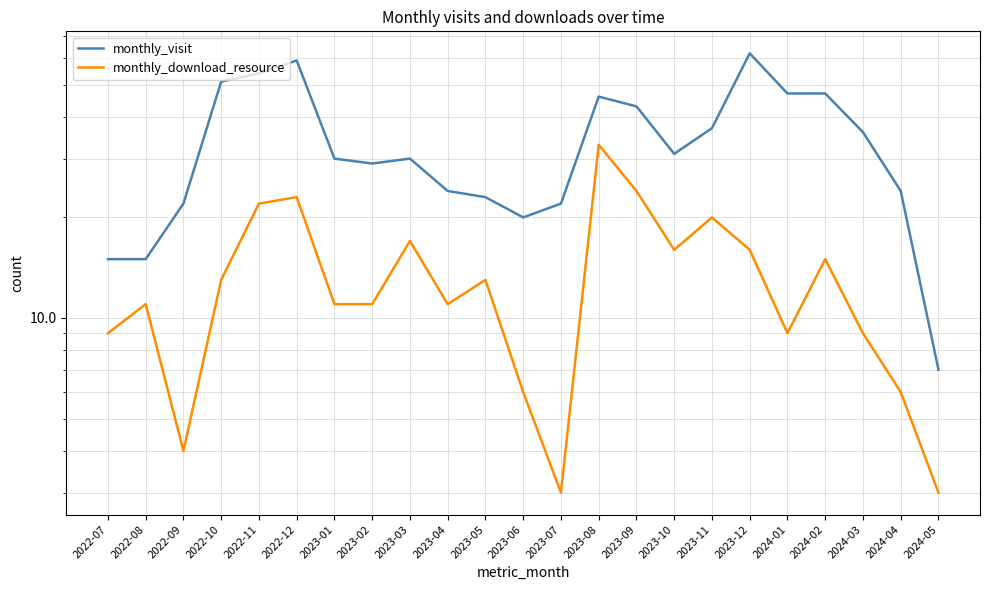

Rank the series by their maximum value, from lowest to highest.

monthly_download_resource, monthly_visit